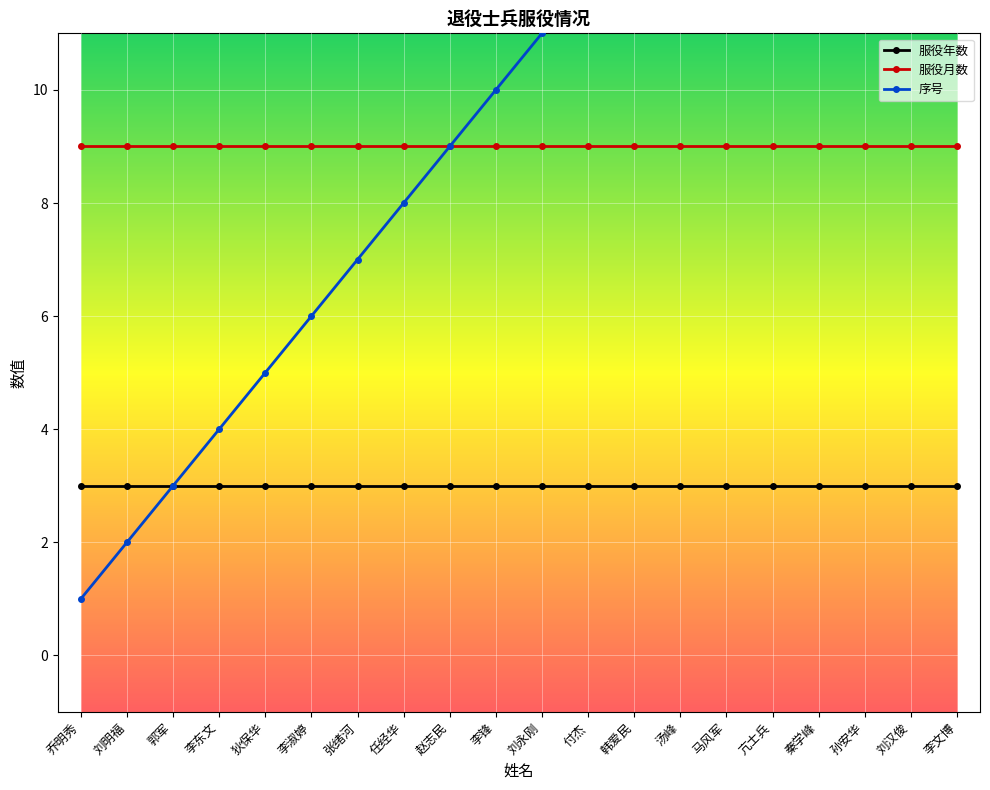

Reading left to right, transcribe all the data shown in this chart.

服役年数: 3	3	3	3	3	3	3	3	3	3	3	3	3	3	3	3	3	3	3	3
服役月数: 9	9	9	9	9	9	9	9	9	9	9	9	9	9	9	9	9	9	9	9
序号: 1	2	3	4	5	6	7	8	9	10	11	12	13	14	15	16	17	18	19	20